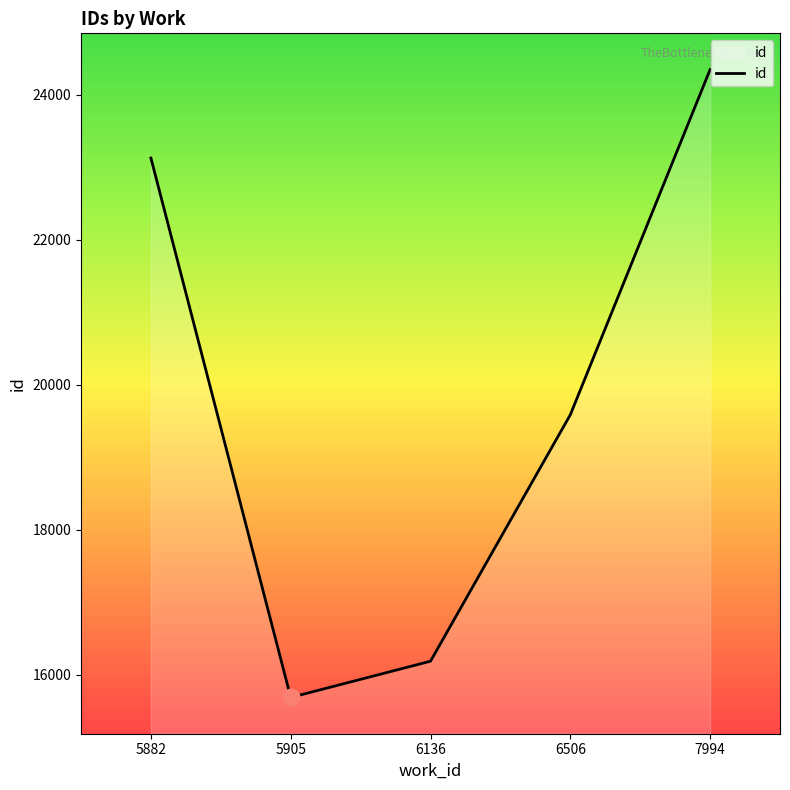

Where is the first local minimum?

5905